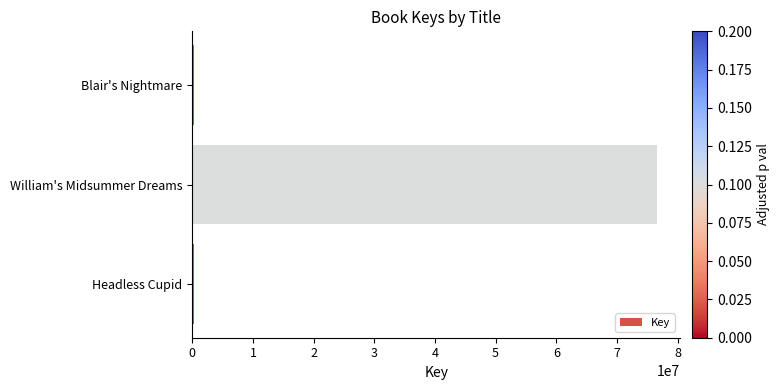

What is the difference between the maximum and minimum values?

76252473